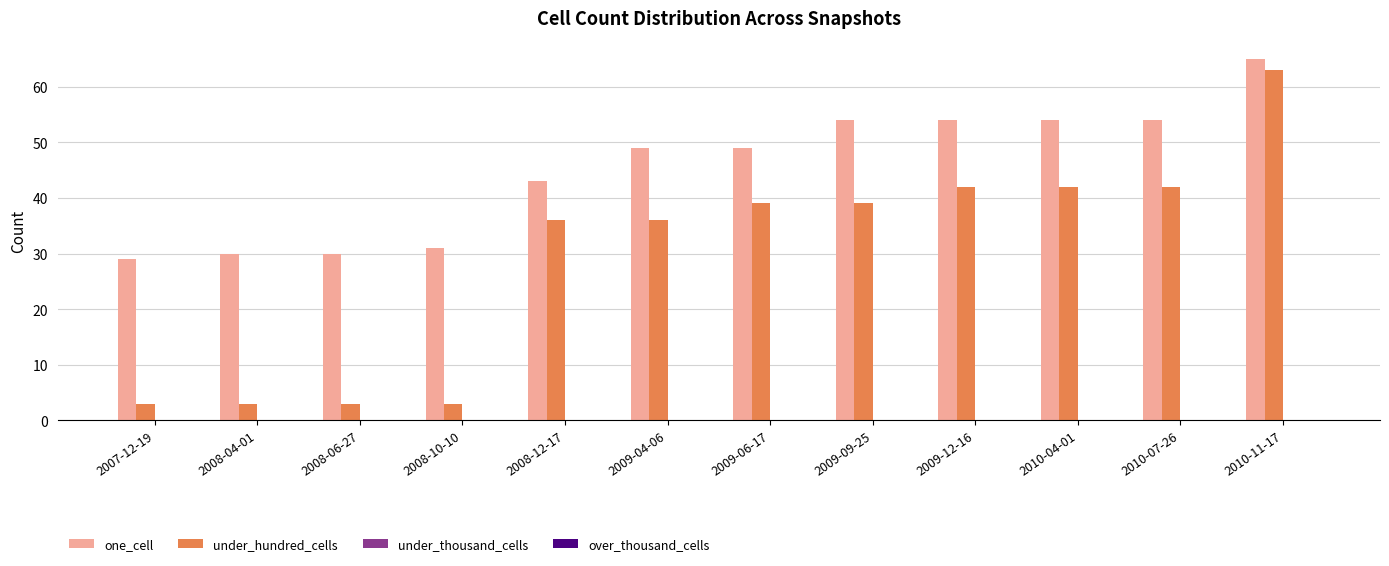

Which label corresponds to the largest value in the chart?

2010-11-17